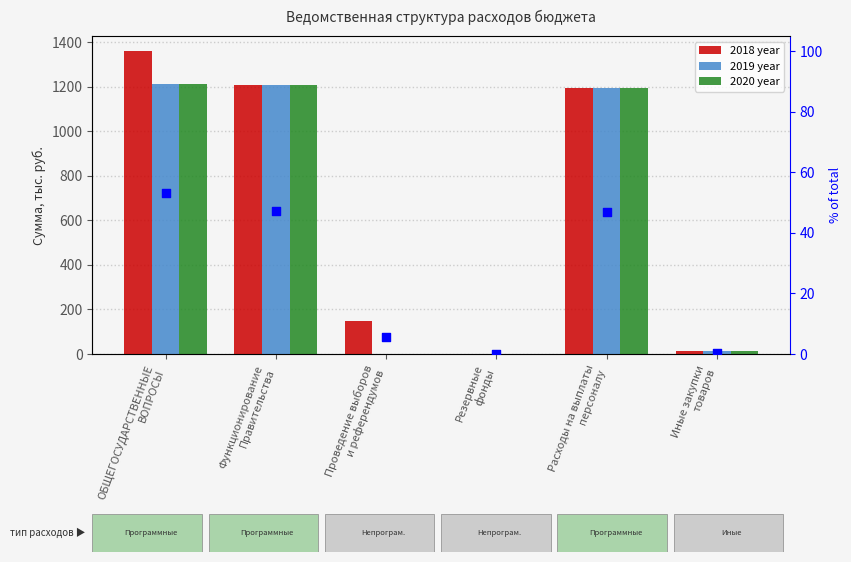

What is the total value across all series at Расходы на выплаты
персоналу?

3624.2